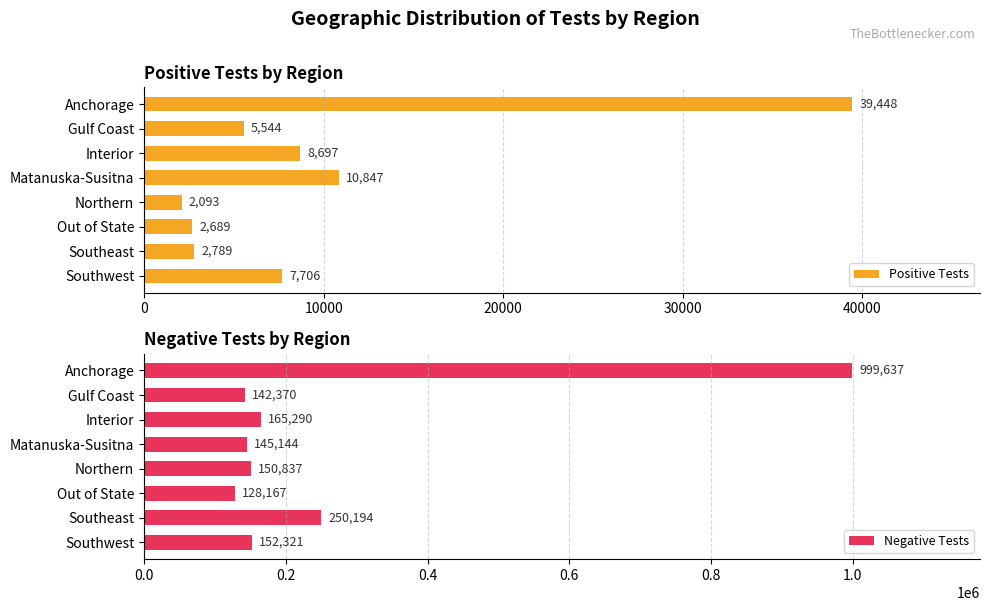

What is the difference between the Positive Tests values at Out of State and Anchorage?

36759